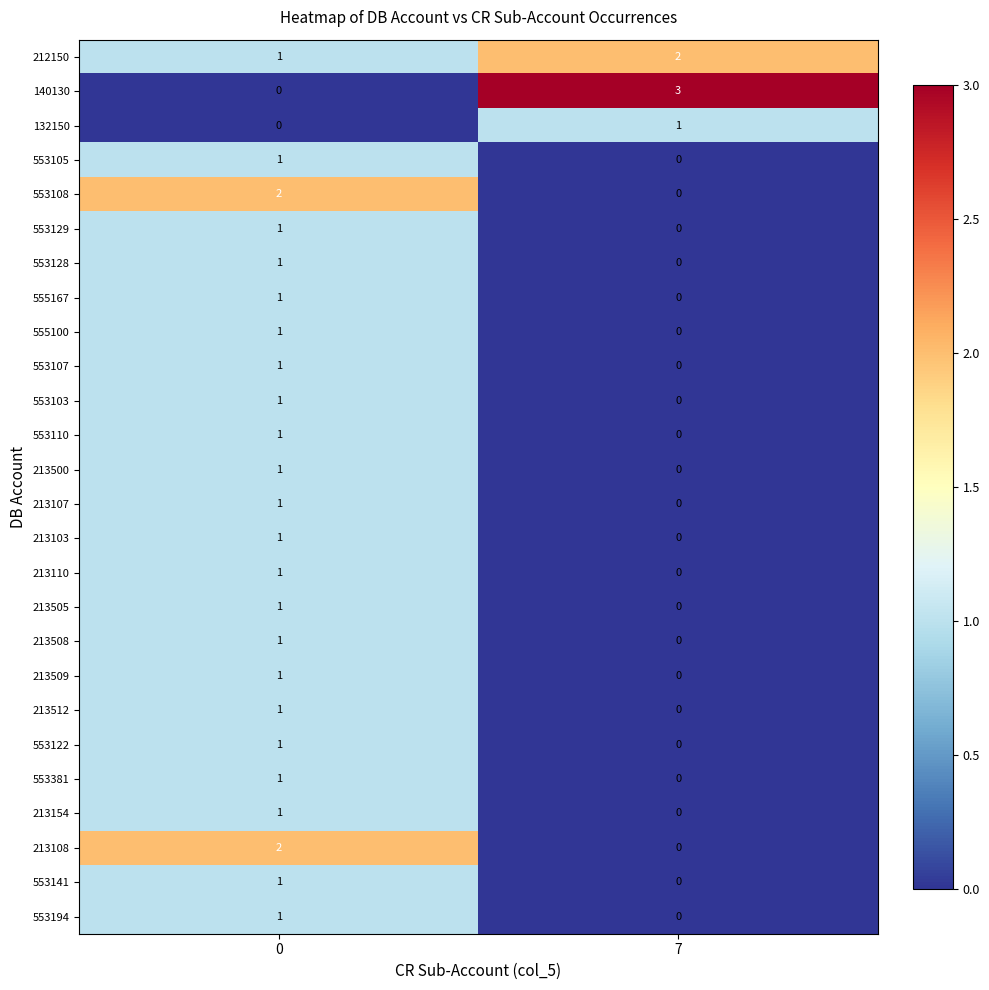

List the labels in order of 213508 value, largest first.

0, 7